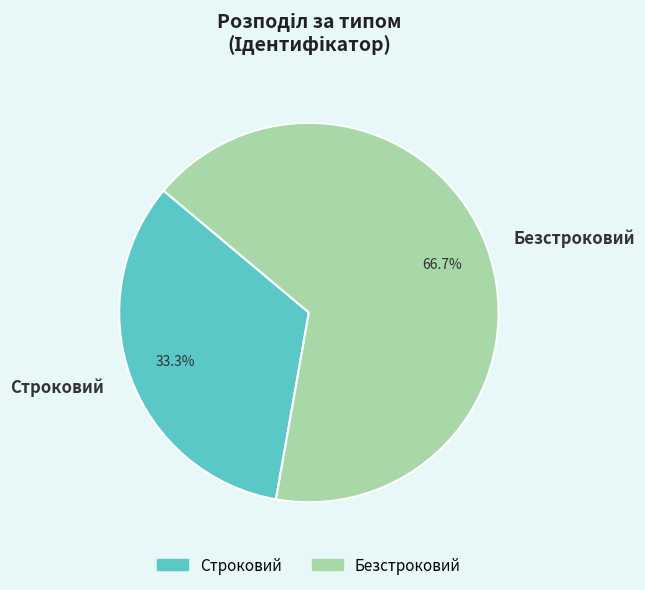

Is the sum of Безстроковий and Строковий greater than half?

Yes